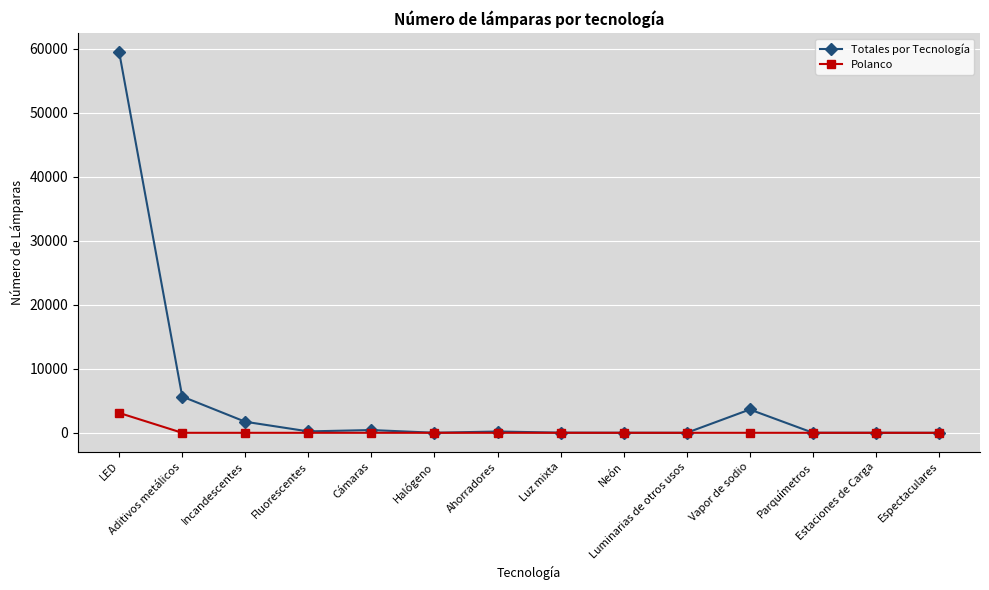

What is the difference between the maximum and minimum values in the Polanco series?

3106